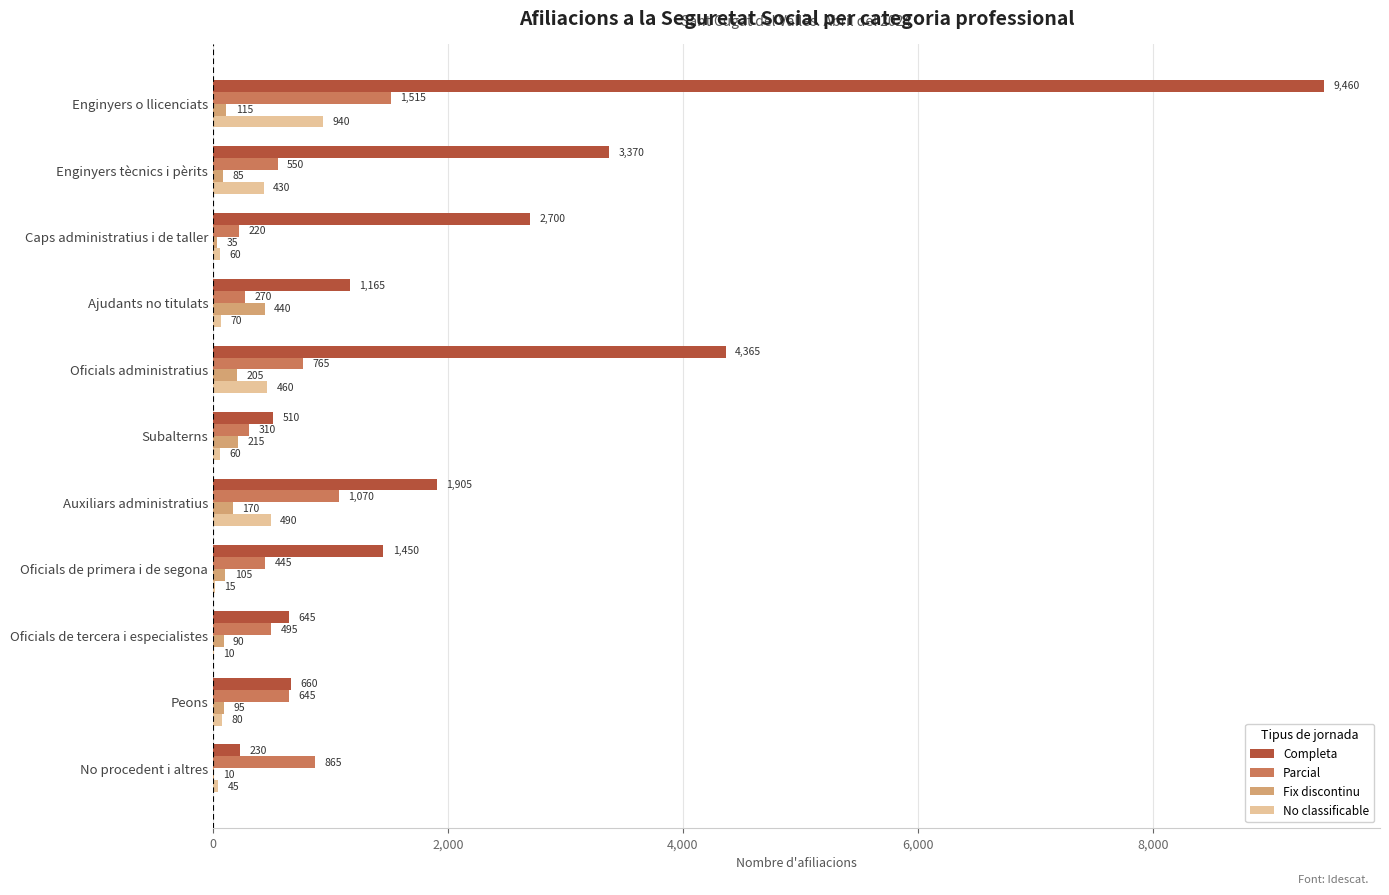

Between Subalterns and No procedent i altres, which series saw the biggest shift?

Parcial